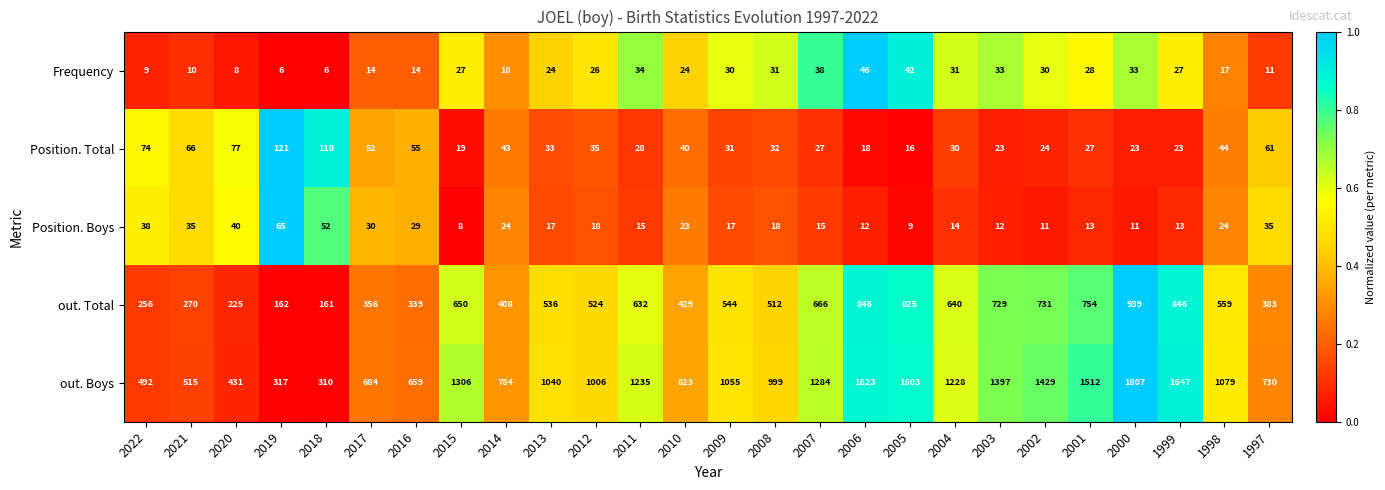

What is the minimum value for Position. Total?

16